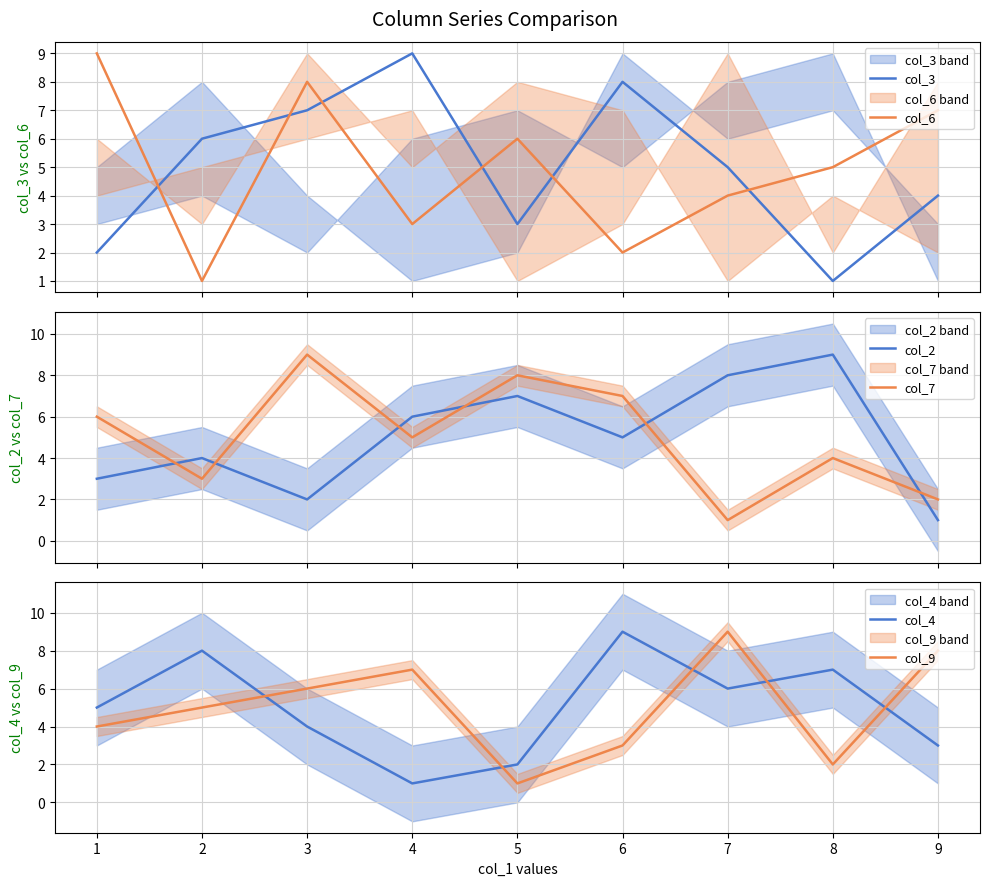

Which series has the largest total across all categories?

col_3